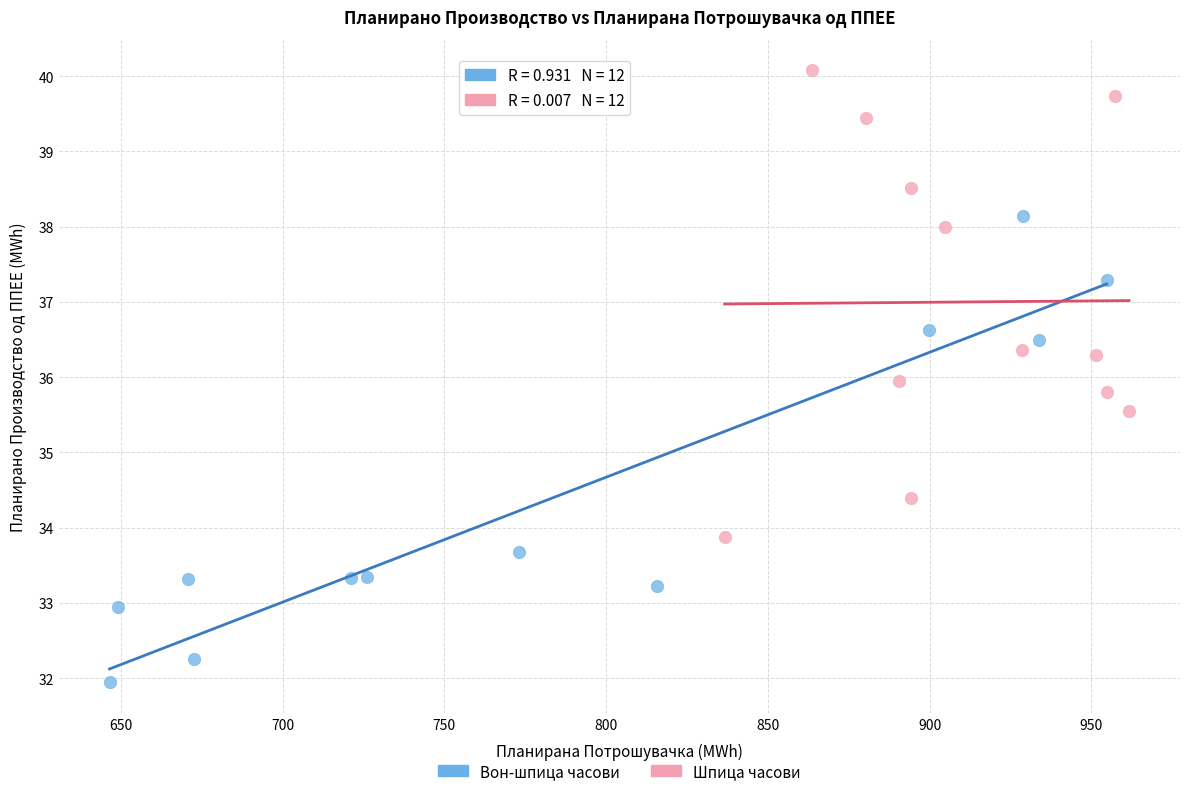

Which series contains the highest Y value?

Шпица часови